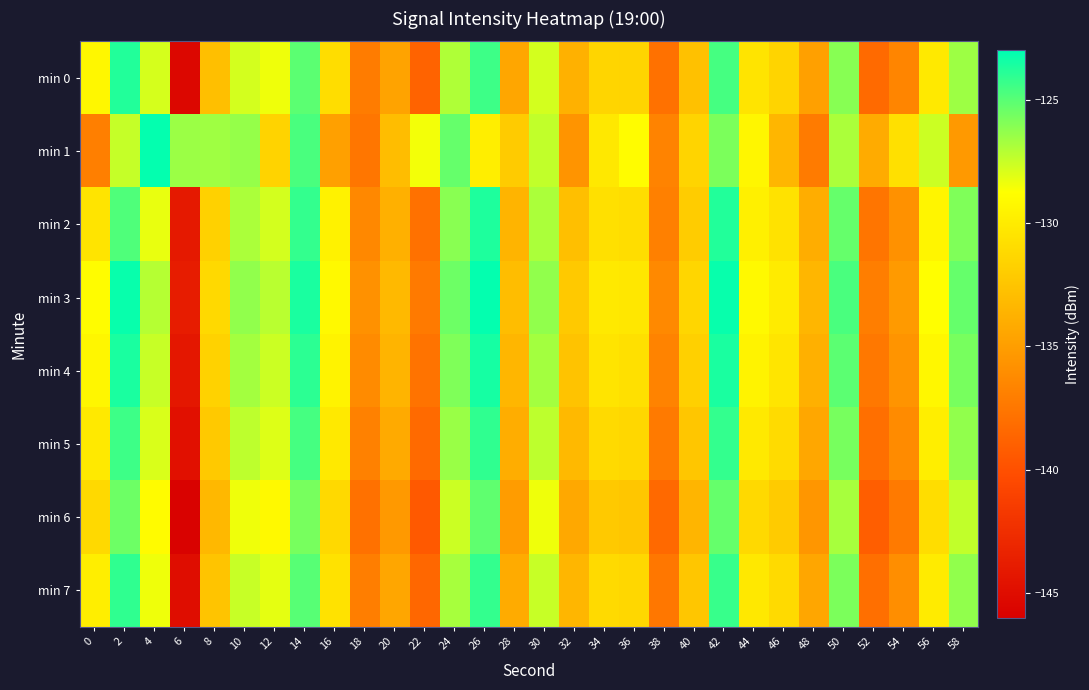

Between 40 and 12, which is larger?

12